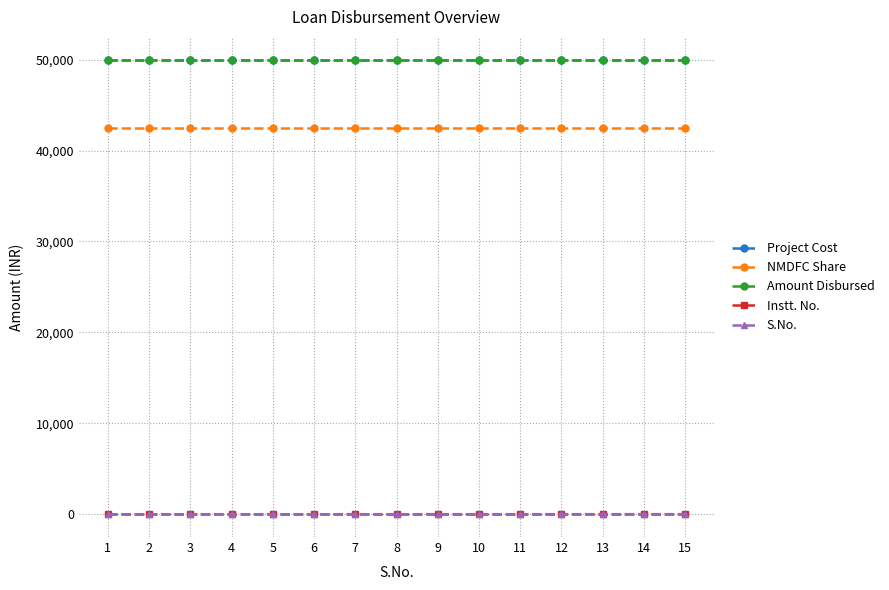

What is the value of the Instt. No. point at the 10th from the left?

20